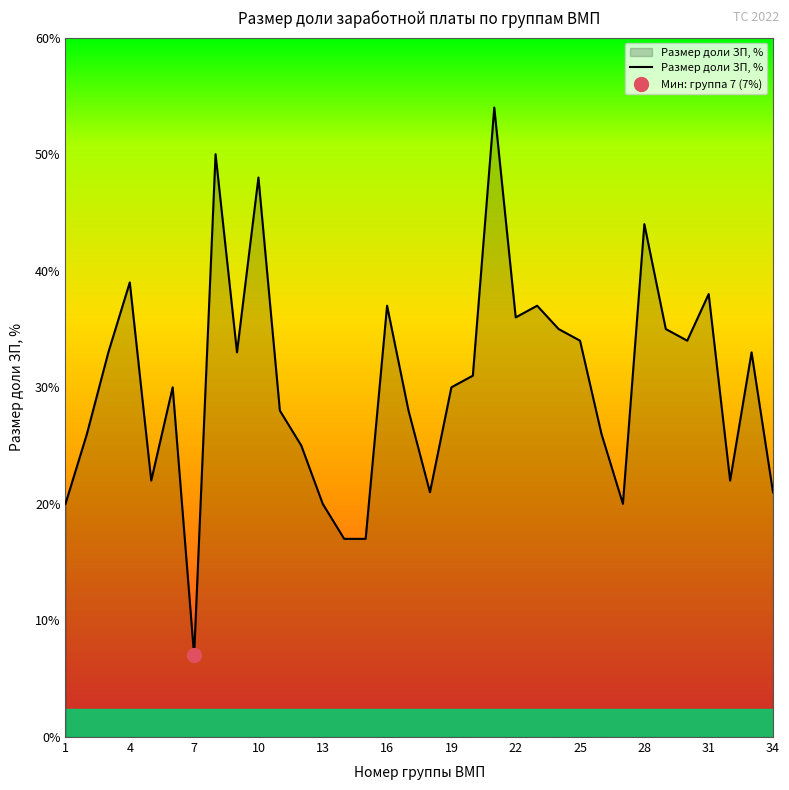

Reading left to right, what are all the values shown in this chart?

20	26	33	39	22	30	7	50	33	48	28	25	20	17	17	37	28	21	30	31	54	36	37	35	34	26	20	44	35	34	38	22	33	21